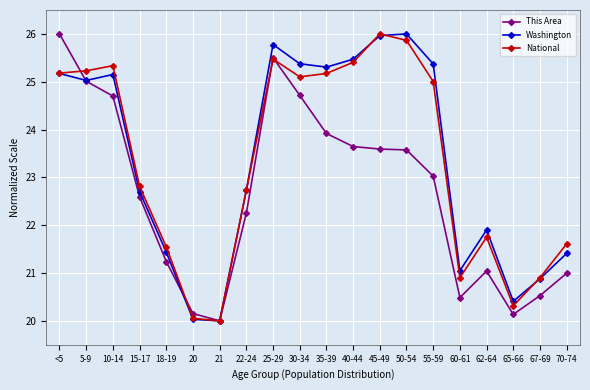

The National series shows 9.5 at 22-24. True or false?

False